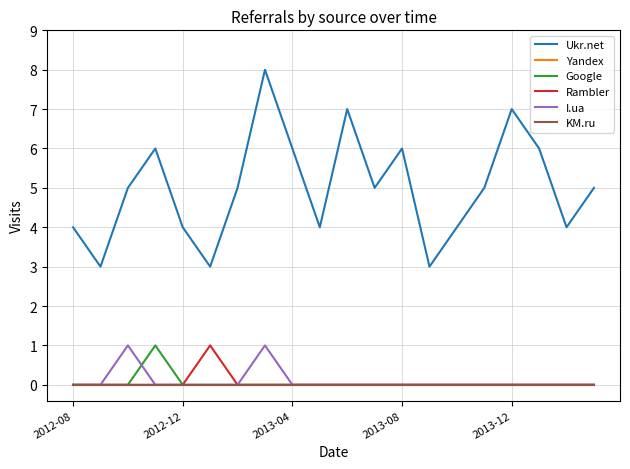

True or false: Google and Rambler cross at least once.

False